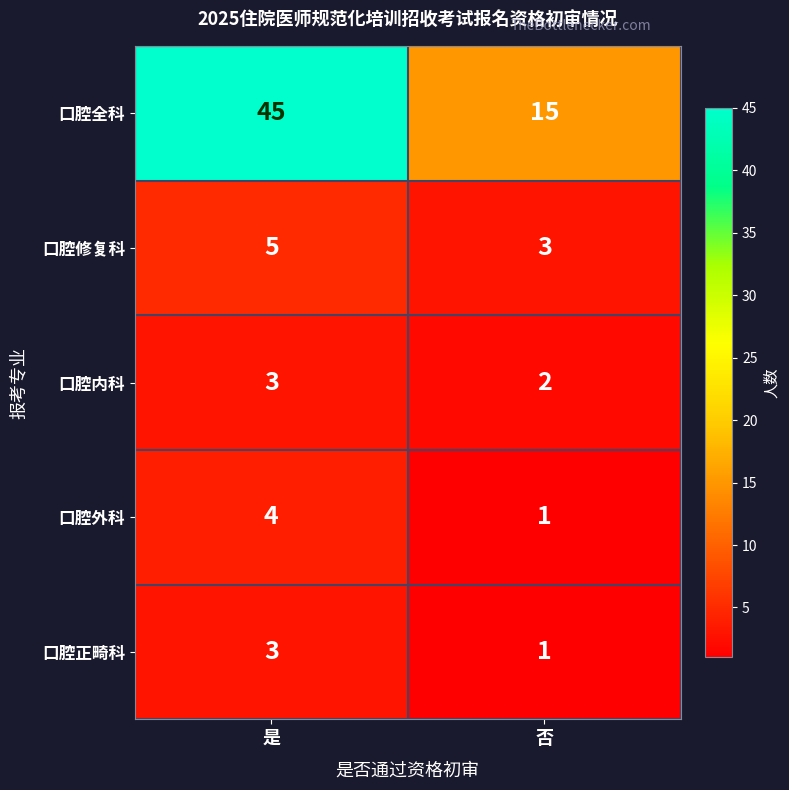

What is the maximum value for 口腔正畸科?

3